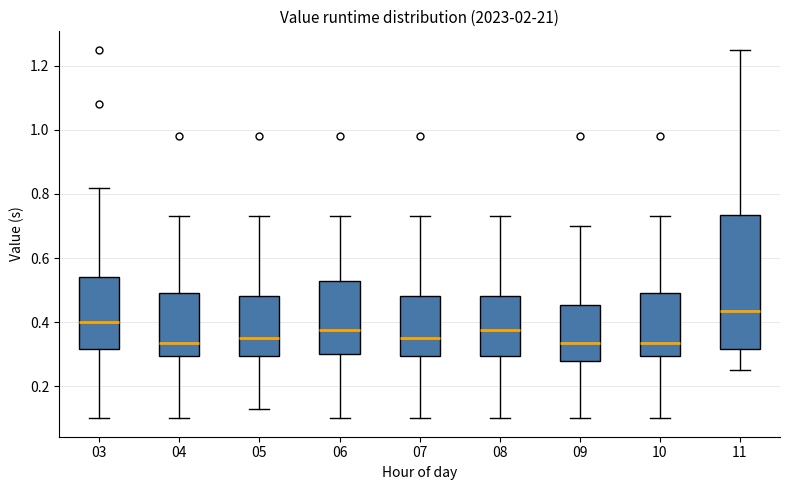

Where does the lower whisker of the box at x = 03 end on the y-axis? The values are not printed on the chart, so give them approximately, as read against the axis.

0.10